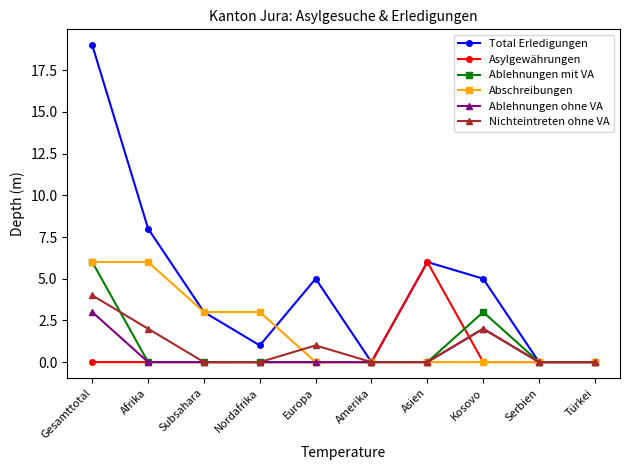

What is the maximum value for Ablehnungen ohne VA?

3